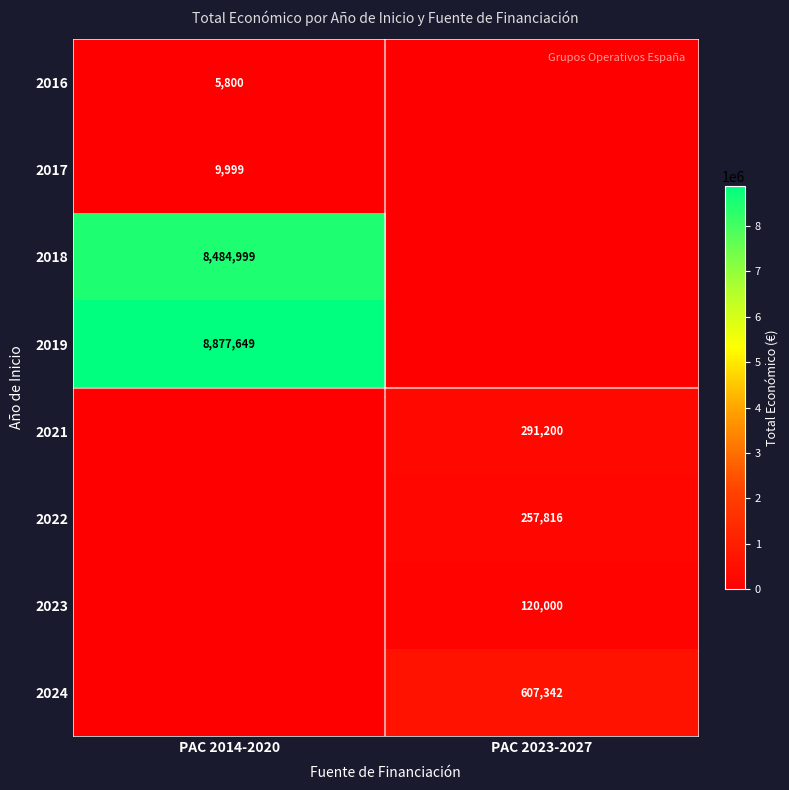

True or false: 2017 has a value of 9999 at PAC 2014-2020.

True